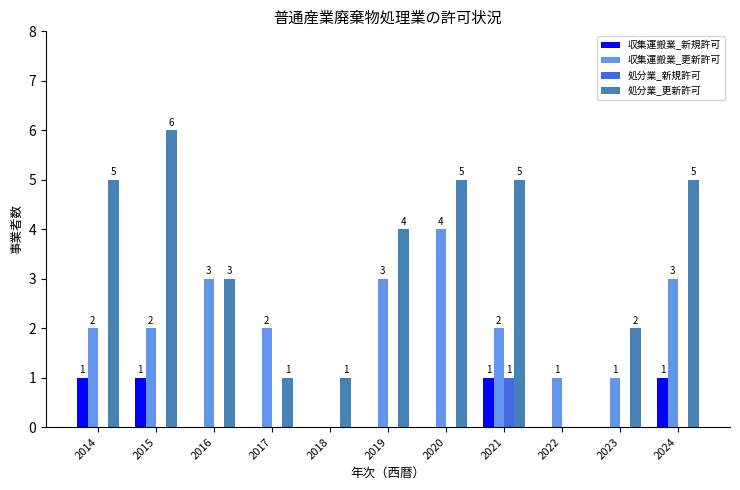

What is the spread (max minus min) of values at 2021?

4